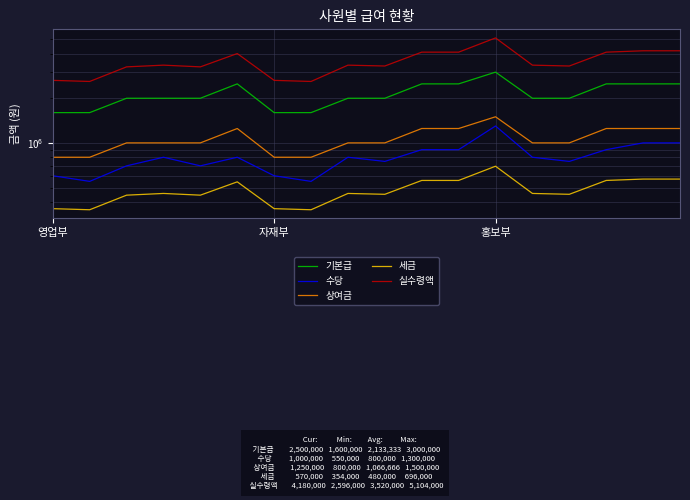

The value of 상여금 at 홍보부 is 1491631. True or false?

False